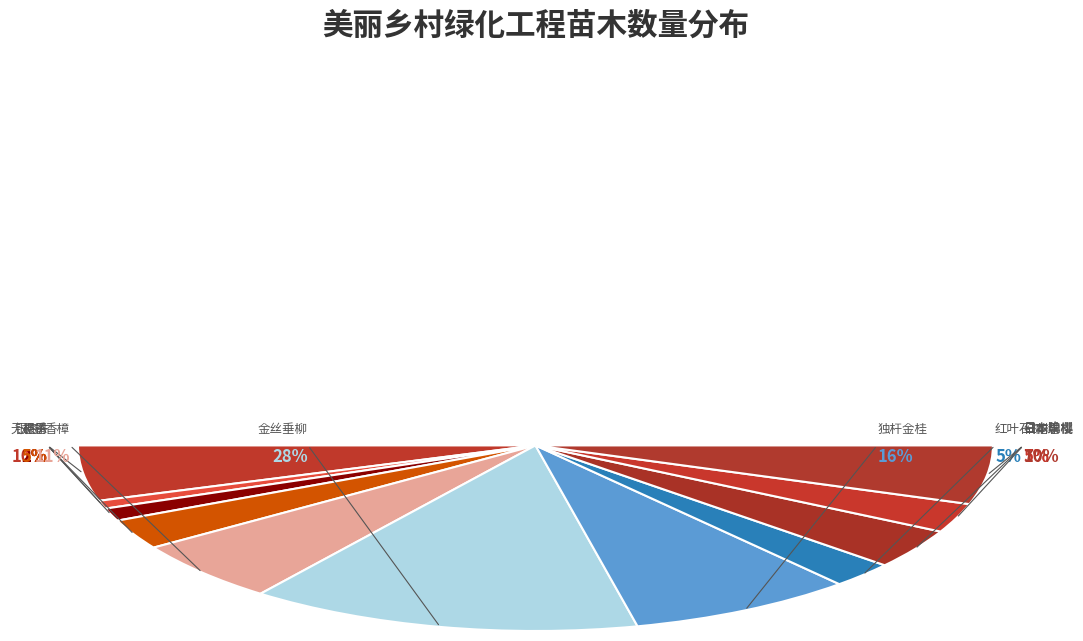

What is the change in value from 朴树 to 金丝垂柳?

+354